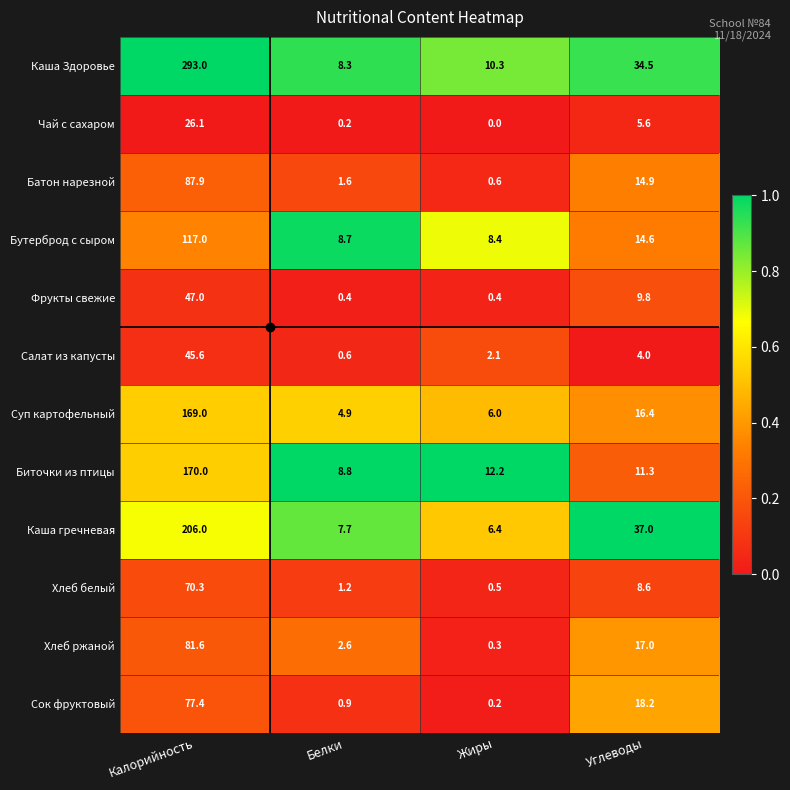

The Хлеб ржаной series shows 23.4 at Углеводы. True or false?

False